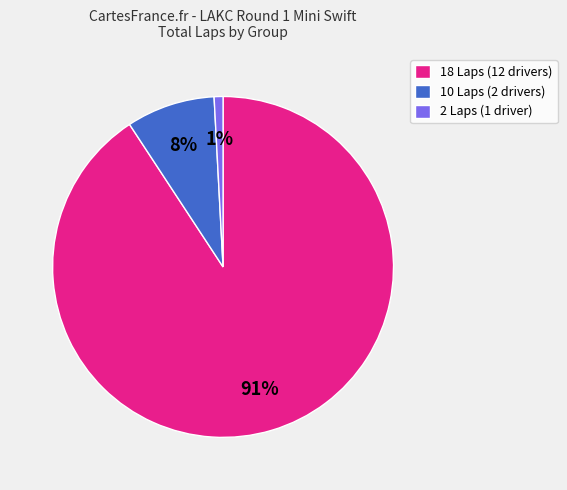

Is the sum of 18 Laps (12 drivers) and 2 Laps (1 driver) greater than half?

Yes